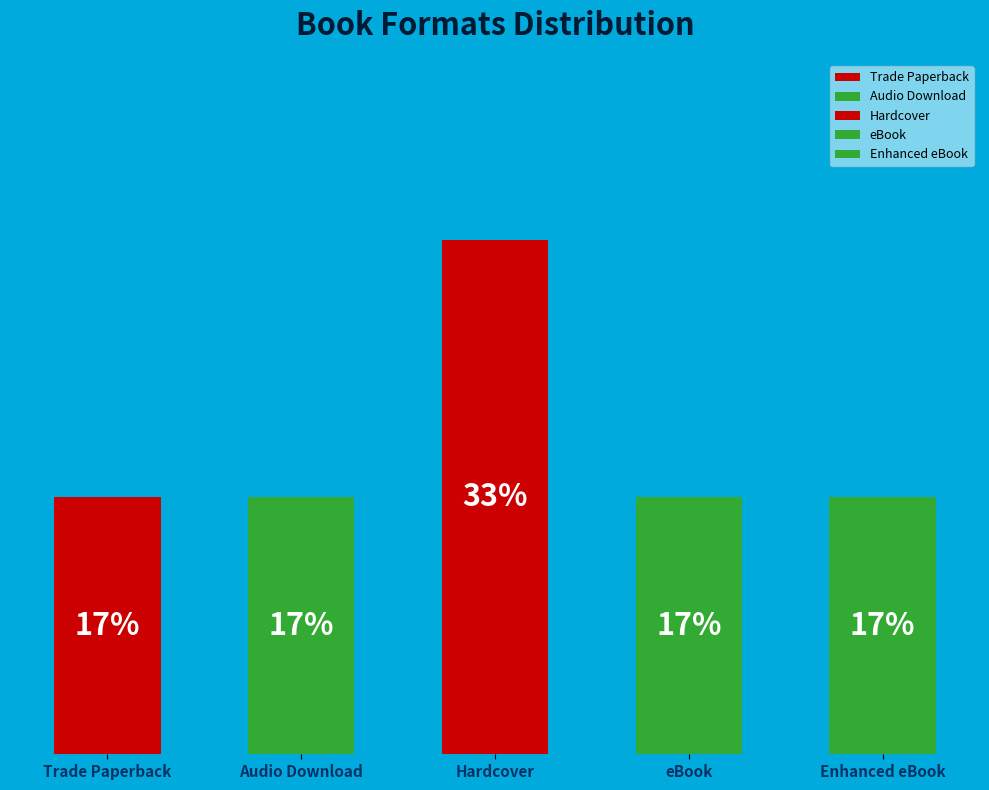

The Audio Download slice represents 17% of the pie. True or false?

True